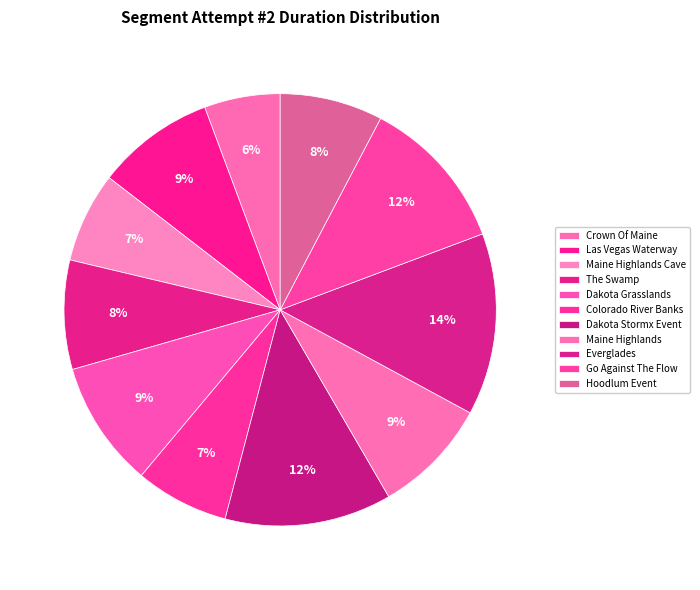

Rank the categories by value from lowest to highest.

Crown Of Maine, Maine Highlands Cave, Colorado River Banks, Hoodlum Event, The Swamp, Maine Highlands, Las Vegas Waterway, Dakota Grasslands, Go Against The Flow, Dakota Stormx Event, Everglades